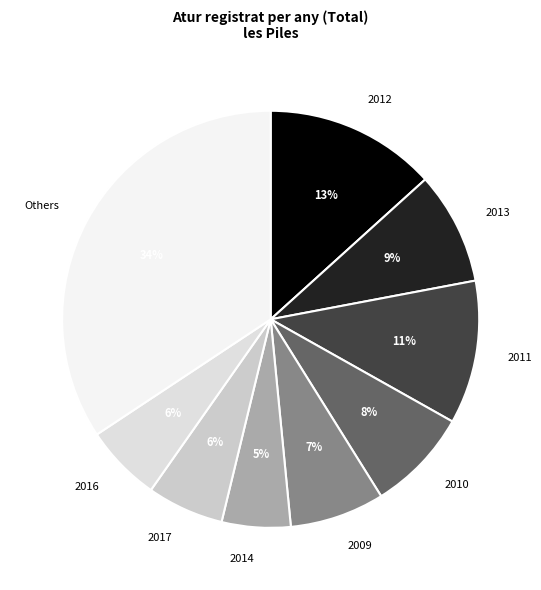

What percentage is the 2009 slice, to the nearest percent?

7%